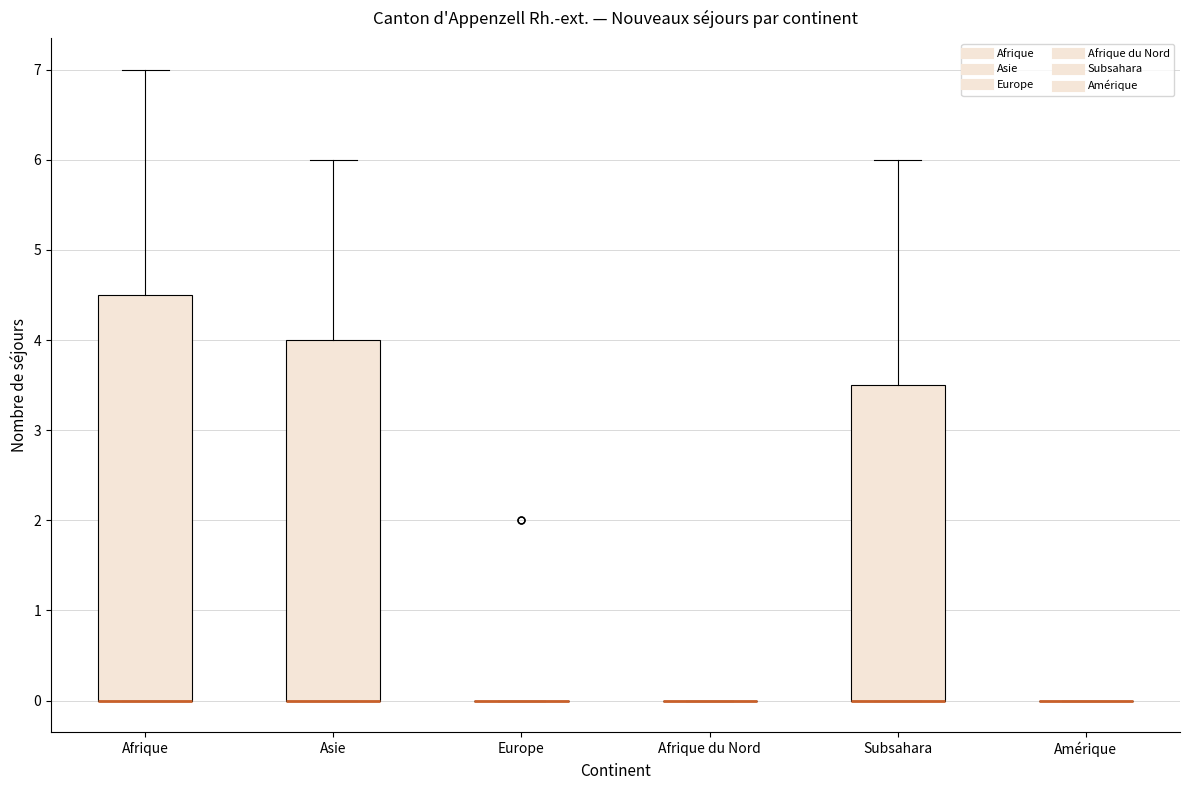

Where is the upper edge of the box for Asie on the y-axis? The values are not printed on the chart, so give them approximately, as read against the axis.

4.0